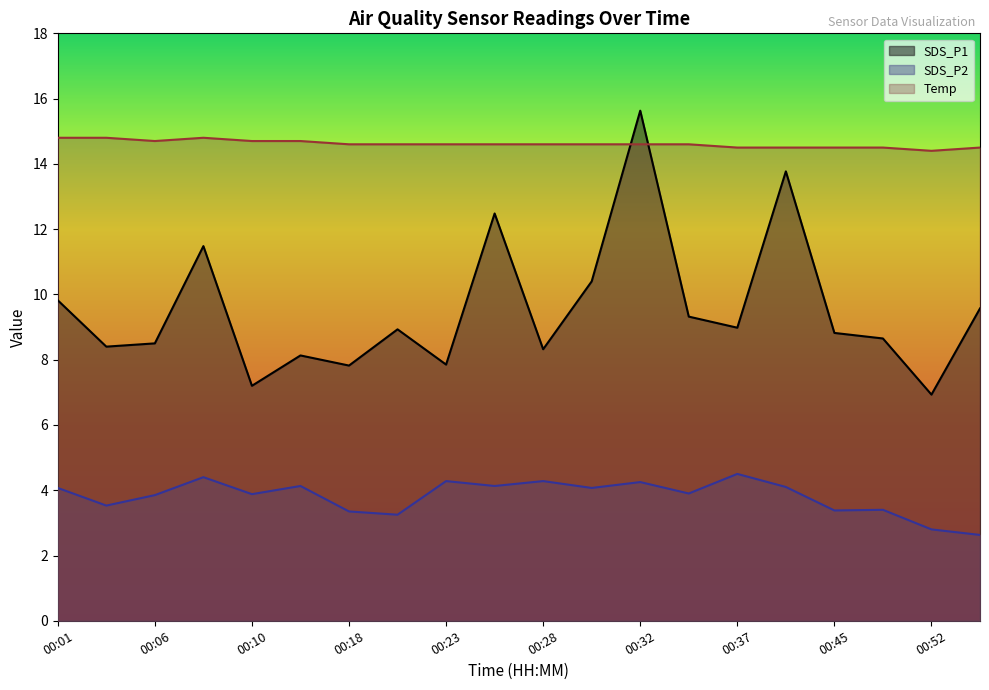

How many lines are shown in the chart?

3